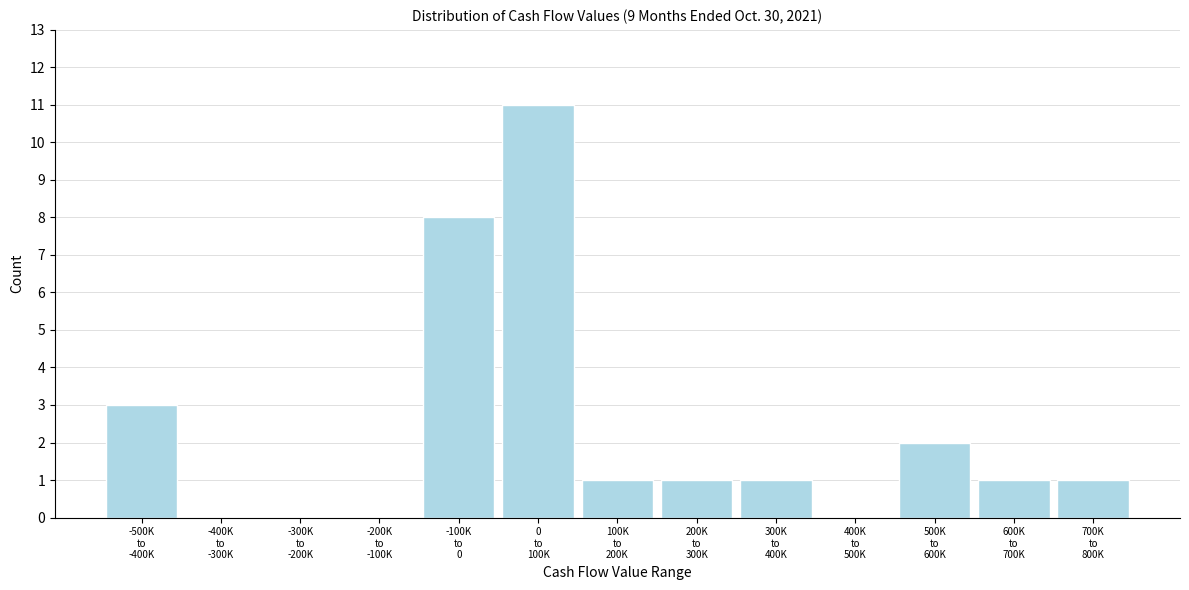

What is the greatest value displayed?

11